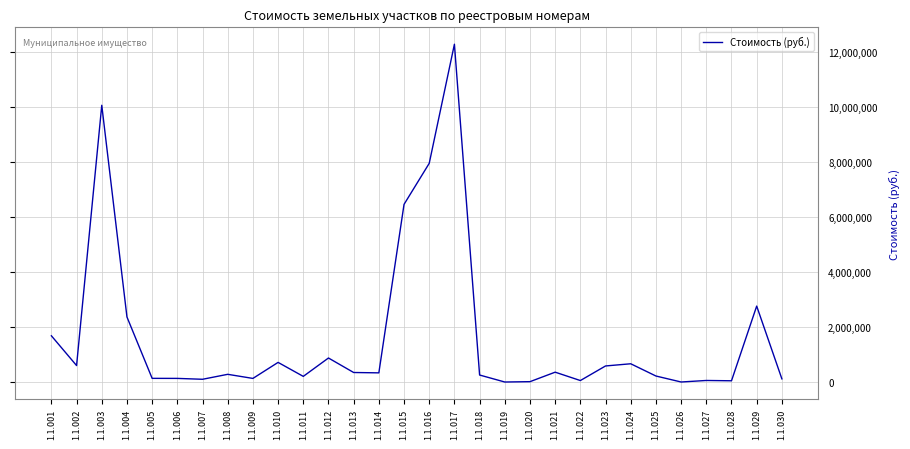

At which label is the value closest to 6135406?

1.1.015